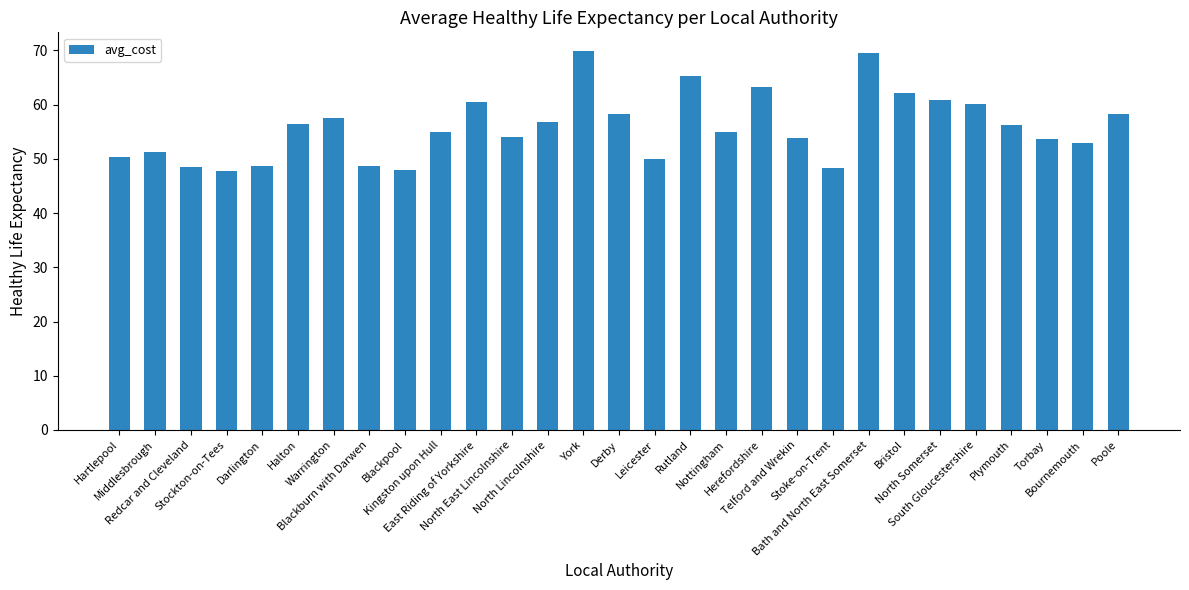

What is the sum of the values at Halton and Torbay?

110.1